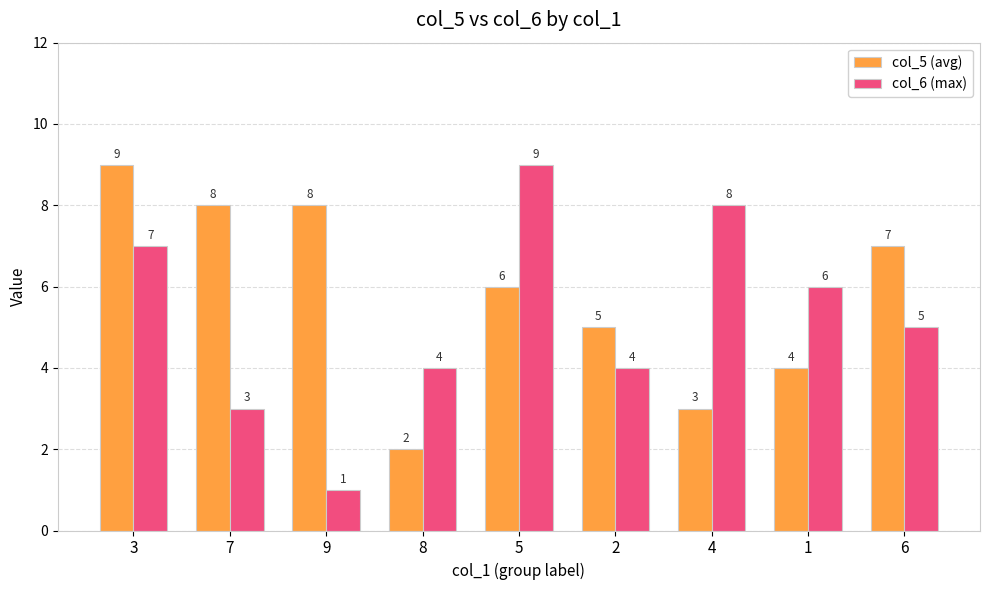

Is it true that col_5 (avg) equals 2 at 4?

False